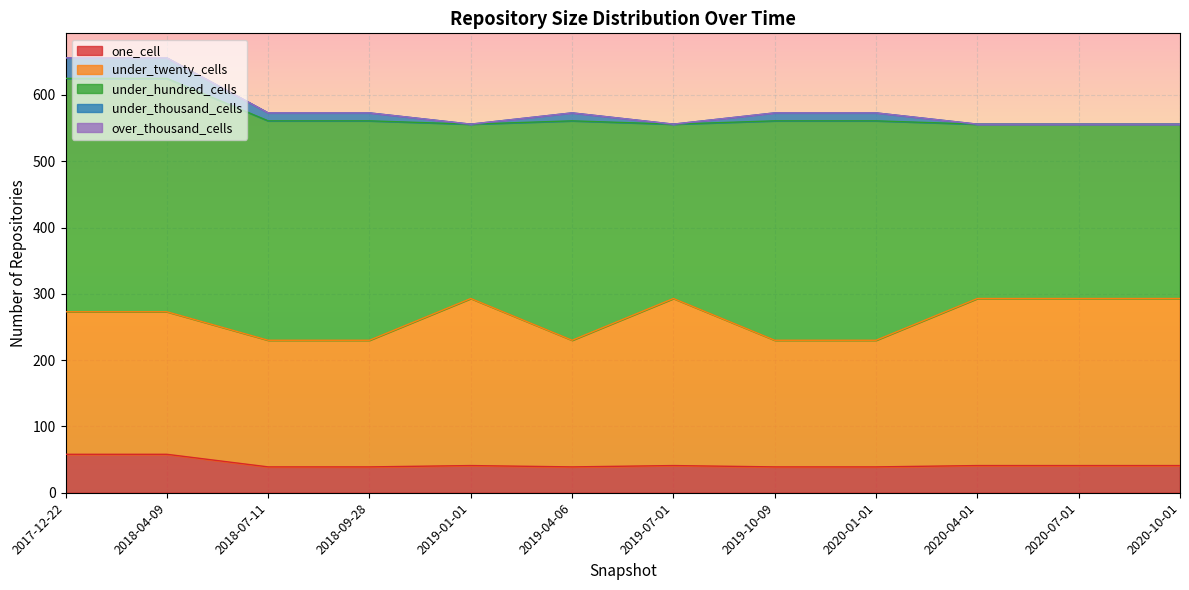

What are all the series names shown in the legend?

one_cell, under_twenty_cells, under_hundred_cells, under_thousand_cells, over_thousand_cells